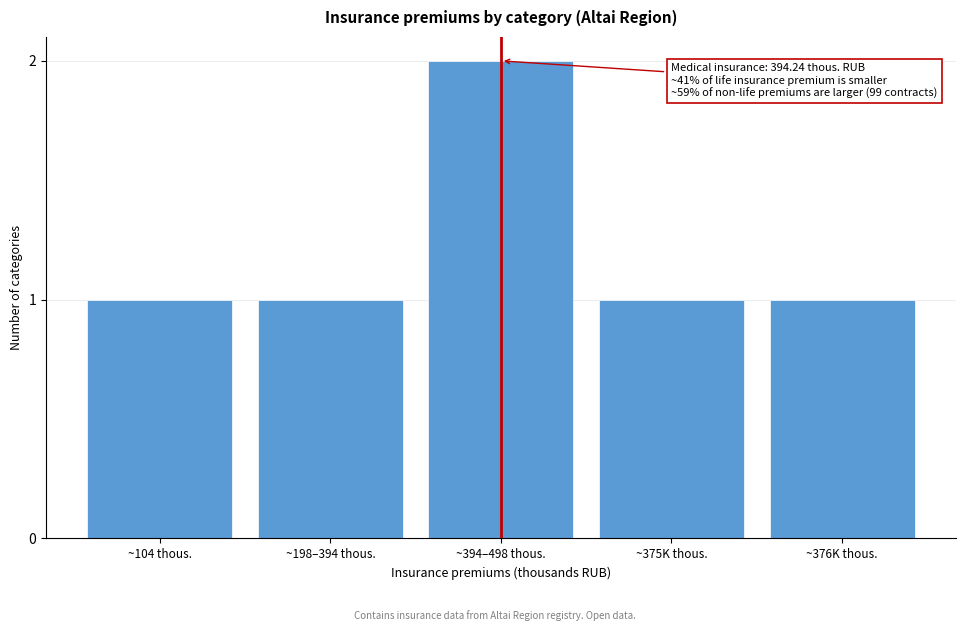

Reading right to left, extract all data points from this chart.

~376K thous.=1	~375K thous.=1	~394–498 thous.=2	~198–394 thous.=1	~104 thous.=1